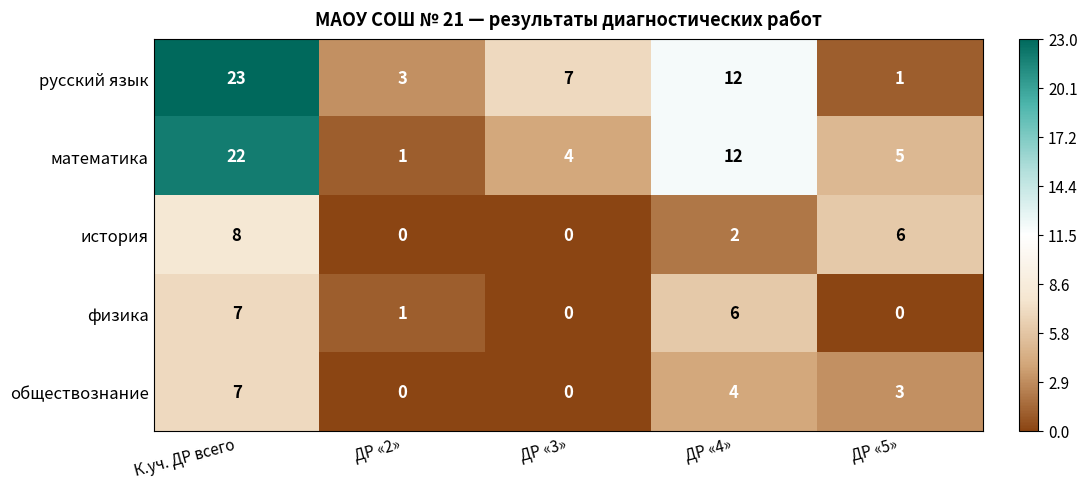

How many series are shown in this chart?

5